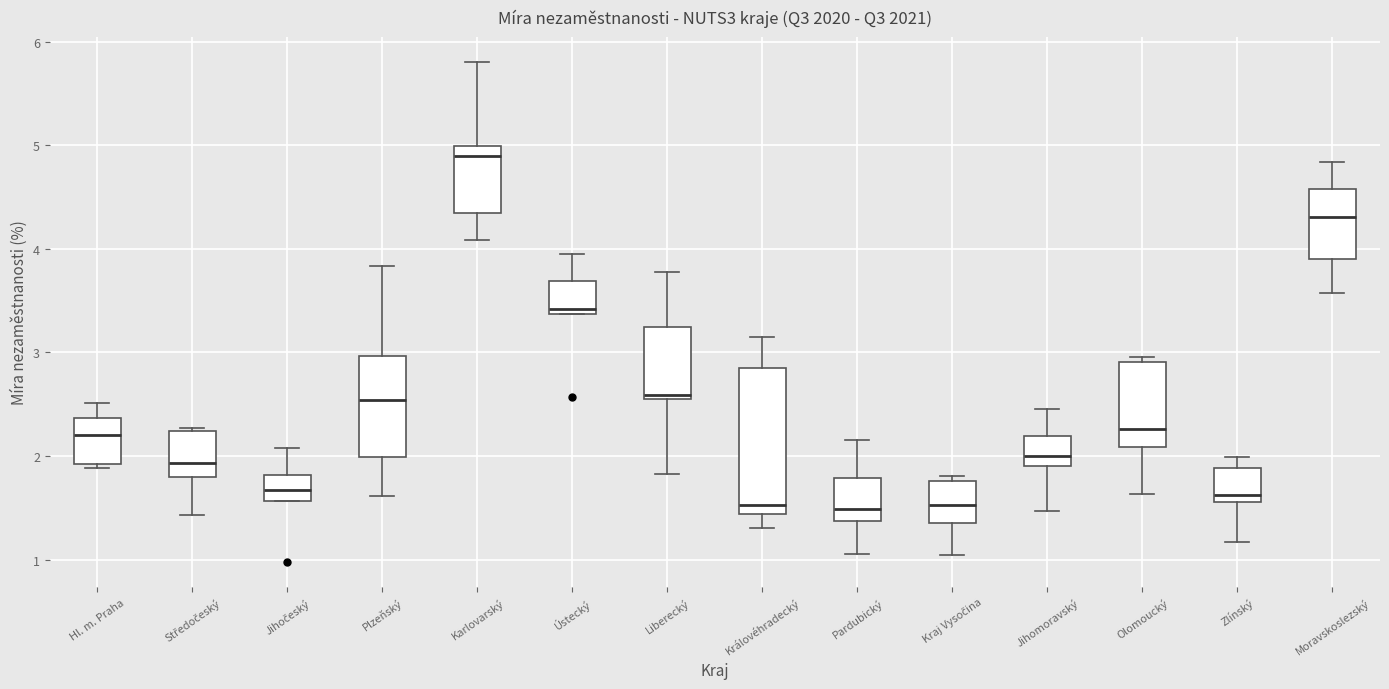

Reading left to right, read every box against the y-axis: the position of its median line, the range the box covers, and the ends of its whiskers. The values are not printed on the chart, so give them approximately, as read against the axis.

Hl. m. Praha: median 2.2, box 1.9 to 2.4, whiskers 1.9 (just below the box's lower edge) to 2.5
Středočeský: median 1.9, box 1.8 to 2.2, whiskers 1.4 to 2.3
Jihočeský: median 1.7, box 1.6 to 1.8, whiskers 1.6 to 2.1
Plzeňský: median 2.5, box 2.0 to 3.0, whiskers 1.6 to 3.8
Karlovarský: median 4.9, box 4.4 to 5.0, whiskers 4.1 to 5.8
Ústecký: median 3.4 (just above the box's lower edge), box 3.4 to 3.7, whiskers 3.4 to 3.9
Liberecký: median 2.6, box 2.5 to 3.2, whiskers 1.8 to 3.8
Královéhradecký: median 1.5, box 1.4 to 2.9, whiskers 1.3 to 3.1
Pardubický: median 1.5, box 1.4 to 1.8, whiskers 1.1 to 2.2
Kraj Vysočina: median 1.5, box 1.4 to 1.8, whiskers 1.0 to 1.8 (just above the box's upper edge)
Jihomoravský: median 2.0, box 1.9 to 2.2, whiskers 1.5 to 2.5
Olomoucký: median 2.3, box 2.1 to 2.9, whiskers 1.6 to 3.0
Zlínský: median 1.6 (just above the box's lower edge), box 1.6 to 1.9, whiskers 1.2 to 2.0
Moravskoslezský: median 4.3, box 3.9 to 4.6, whiskers 3.6 to 4.8